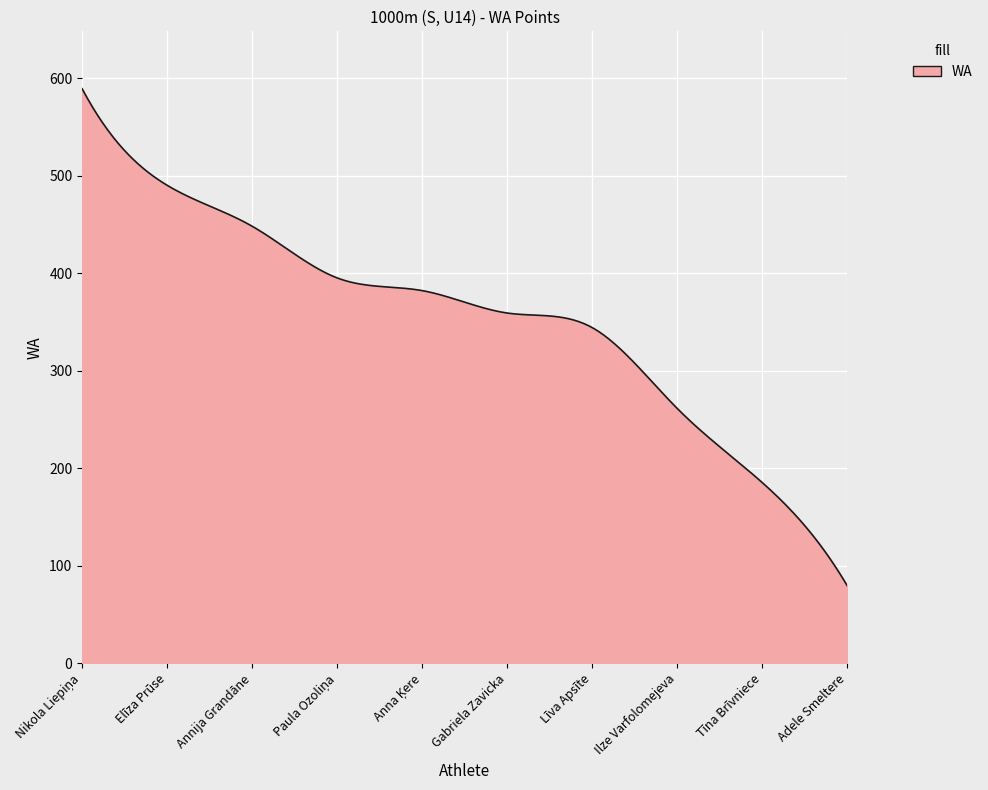

What is the difference between the maximum and minimum values?

510.0